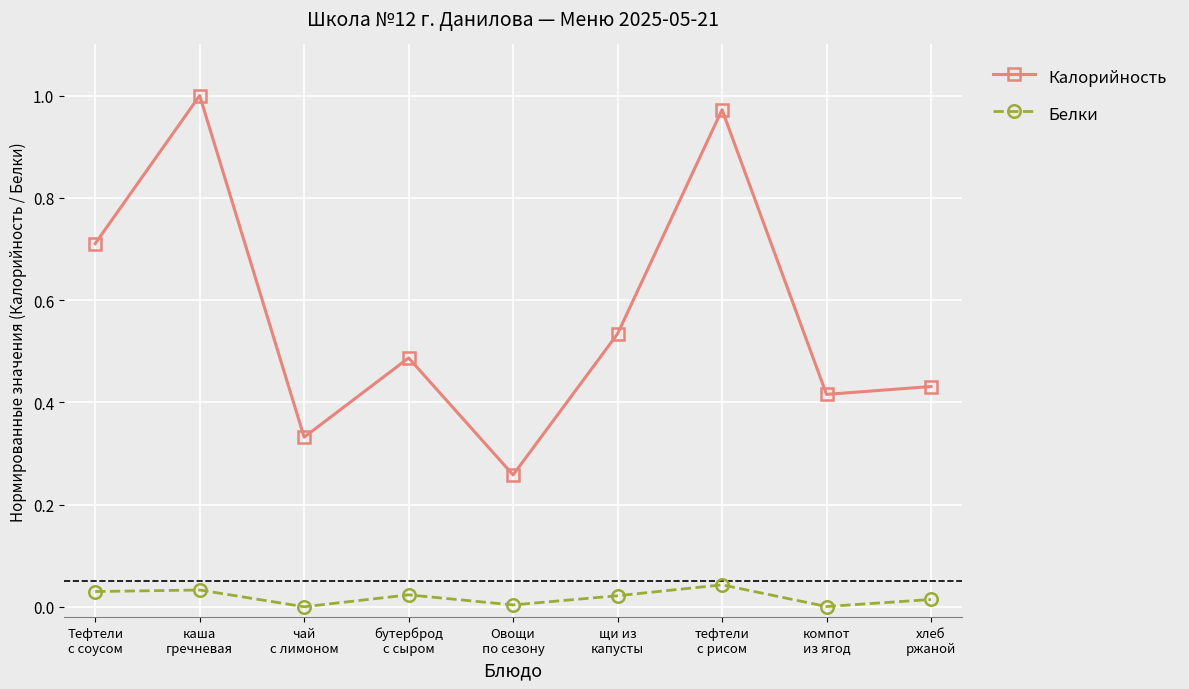

True or false: Калорийность and Белки cross at least once.

False